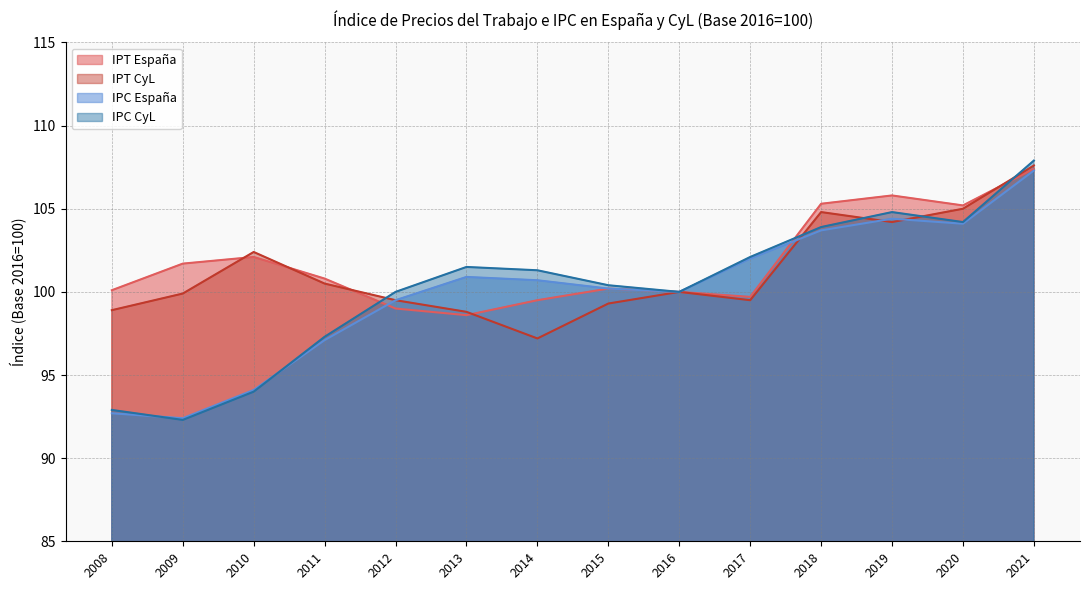

What is the sum of the IPC CyL values at 2008 and 2009?

185.2